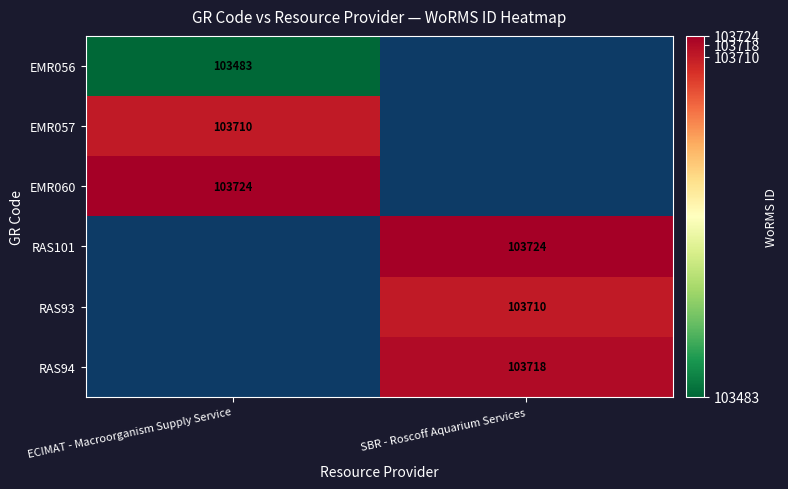

The RAS101 series shows 174426 at SBR - Roscoff Aquarium Services. True or false?

False